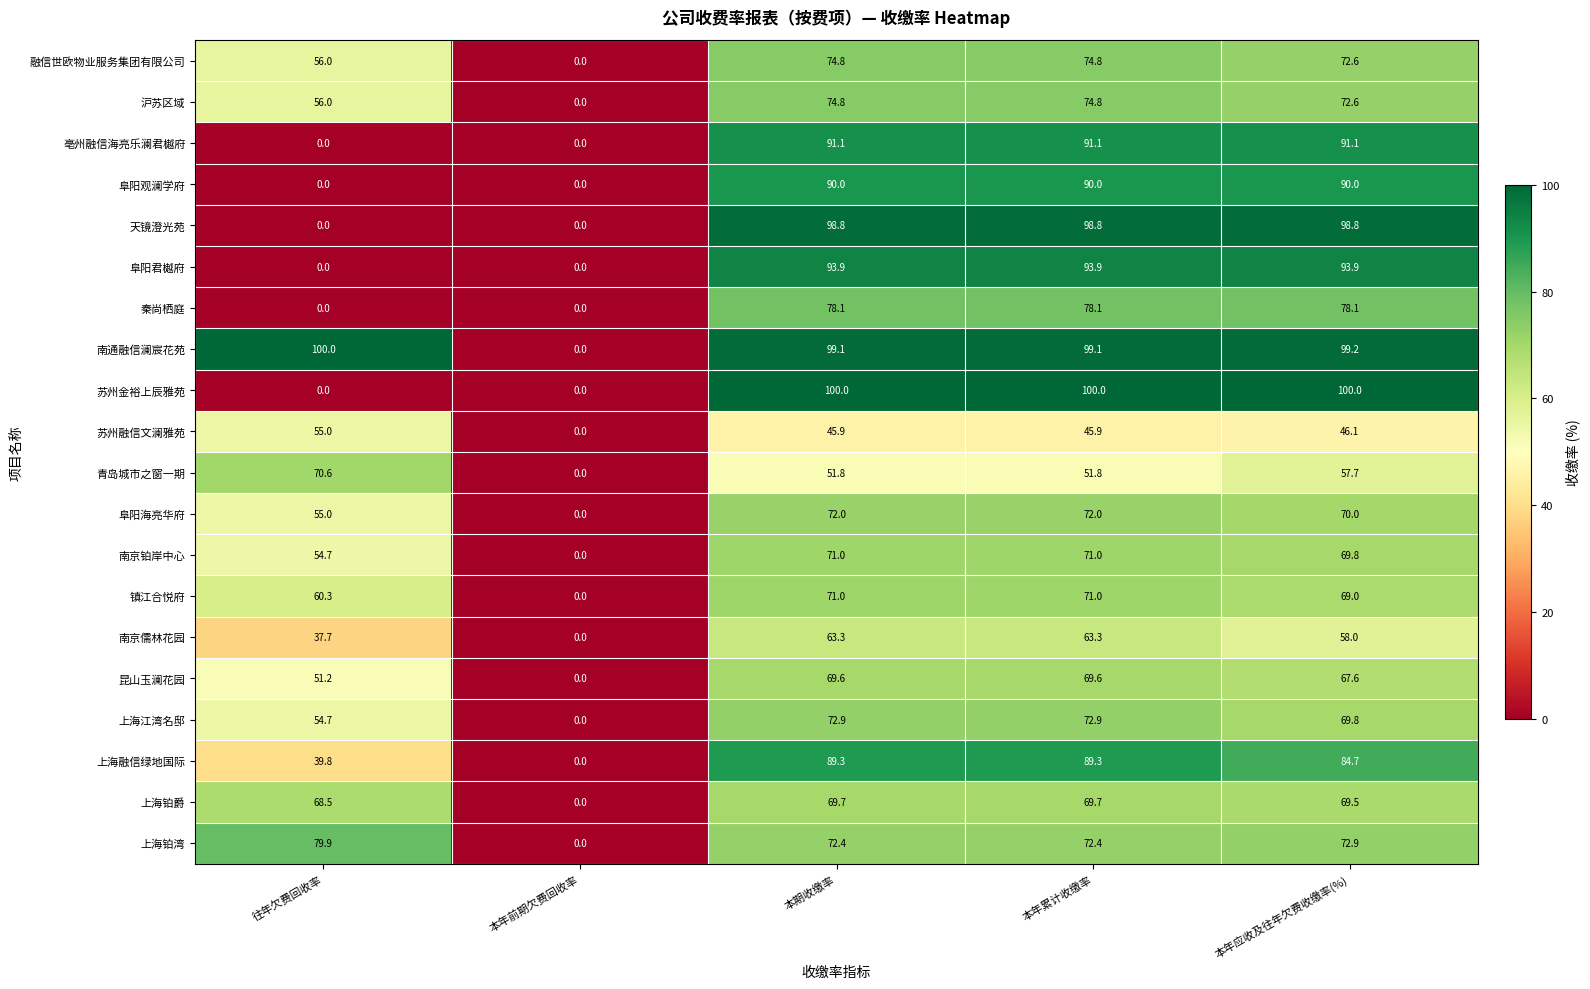

At how many categories does at least one series exceed 71?

4